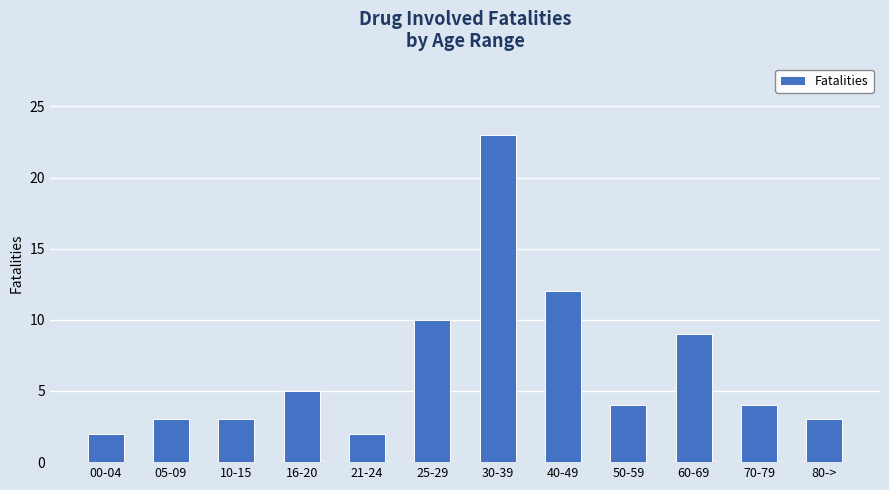

True or false: the data shows 3 at 80->.

True